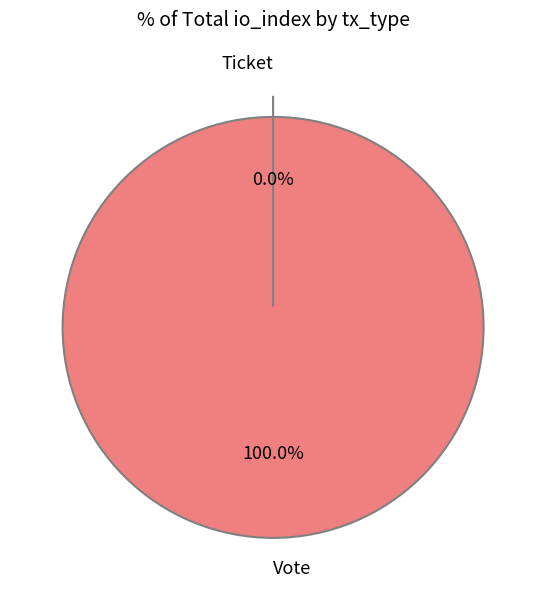

Does Vote represent more than half of the total?

Yes